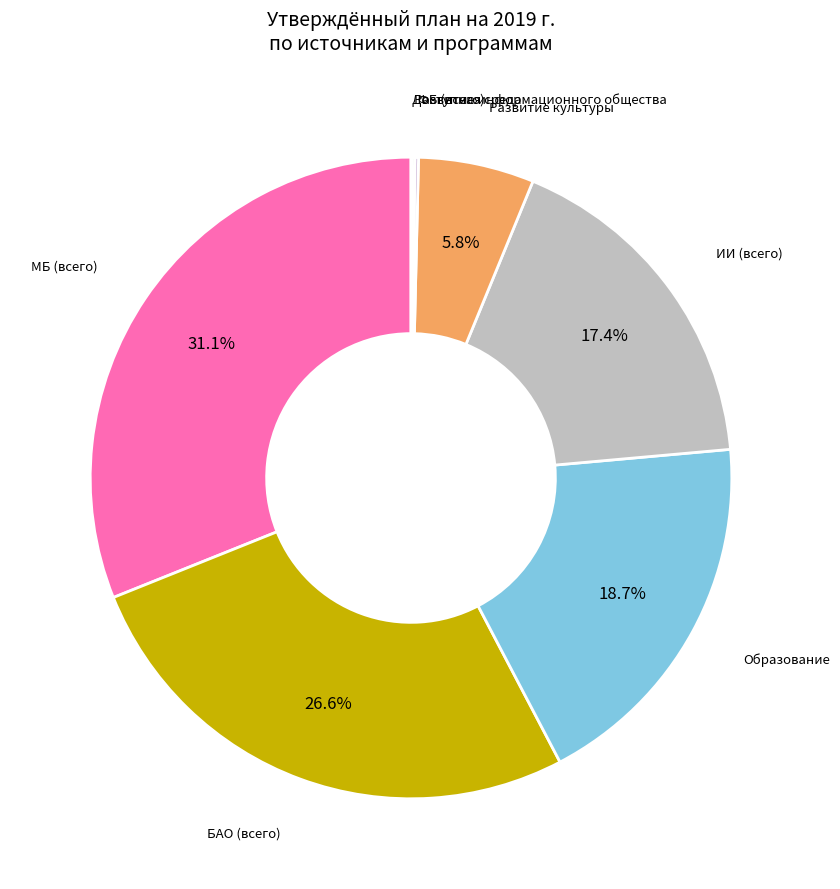

To the nearest percent, what is the difference between the largest and smallest slice percentages?

31%